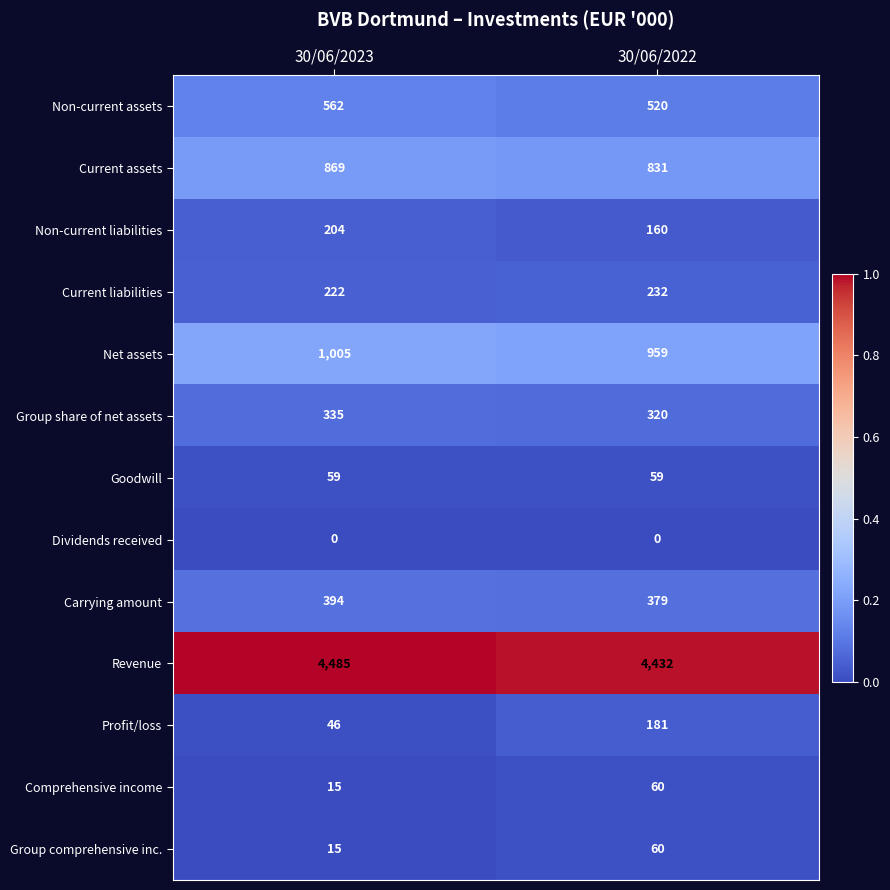

Count the number of data series in this chart.

13